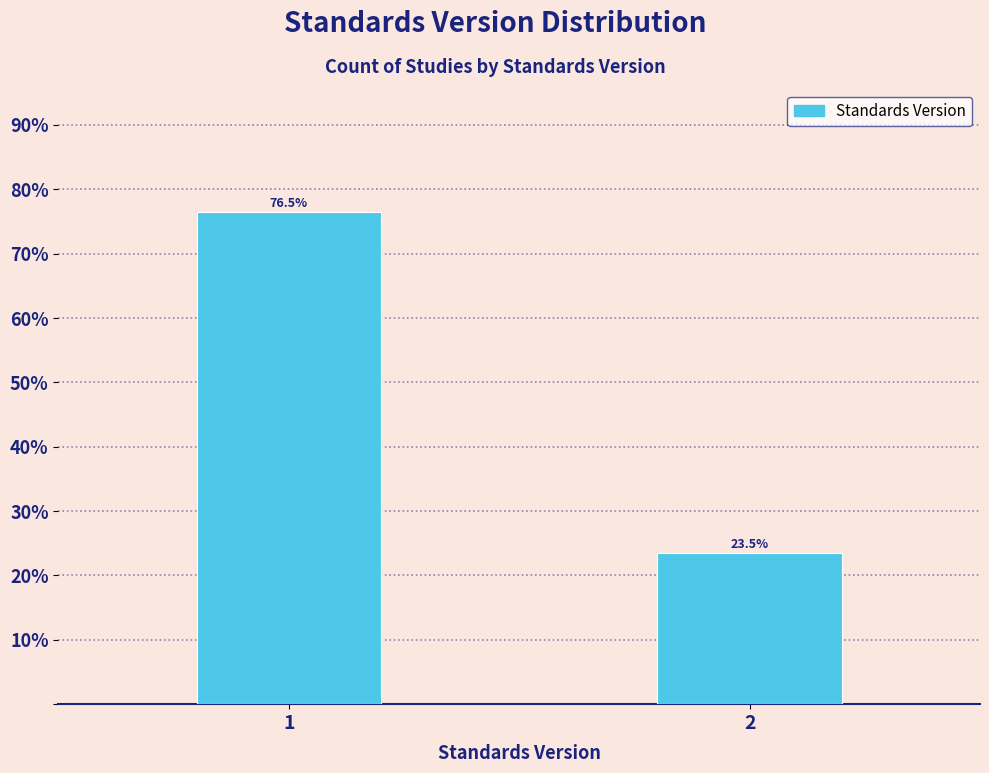

Reading left to right, list all the values displayed in this chart.

76.5	23.5